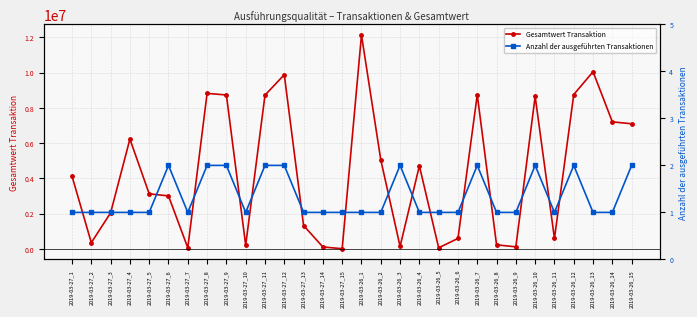

What is the label of the 19th point from the right?

2019-03-27_12